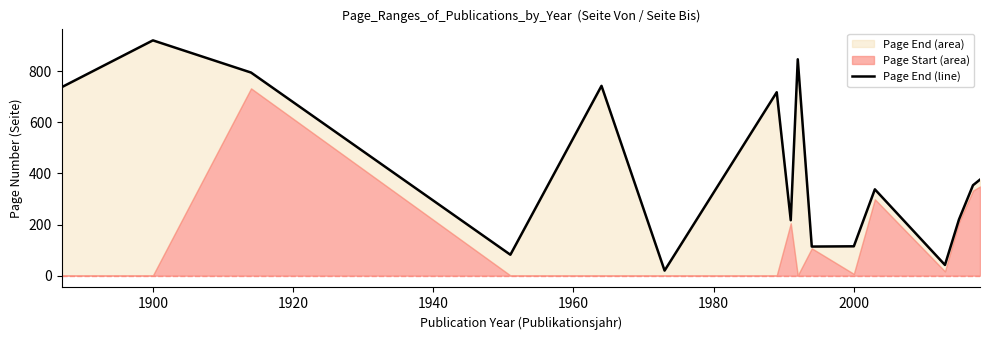

Count the number of categories in the chart.

16